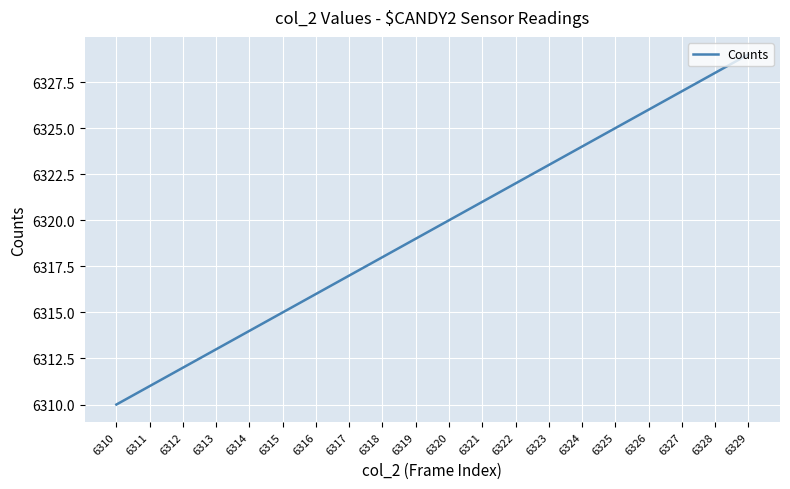

Reading left to right, list all the values displayed in this chart.

6310	6311	6312	6313	6314	6315	6316	6317	6318	6319	6320	6321	6322	6323	6324	6325	6326	6327	6328	6329